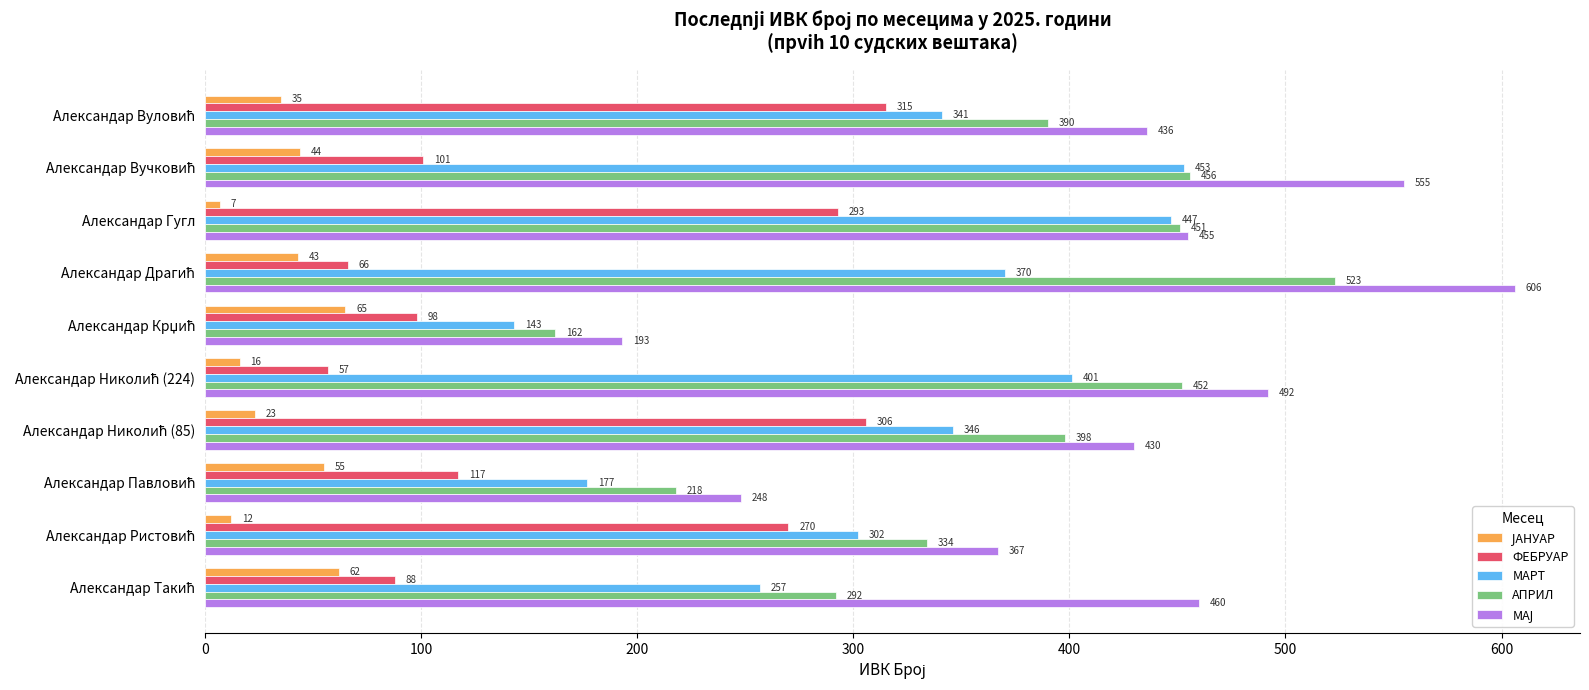

How many distinct data groups are displayed?

5